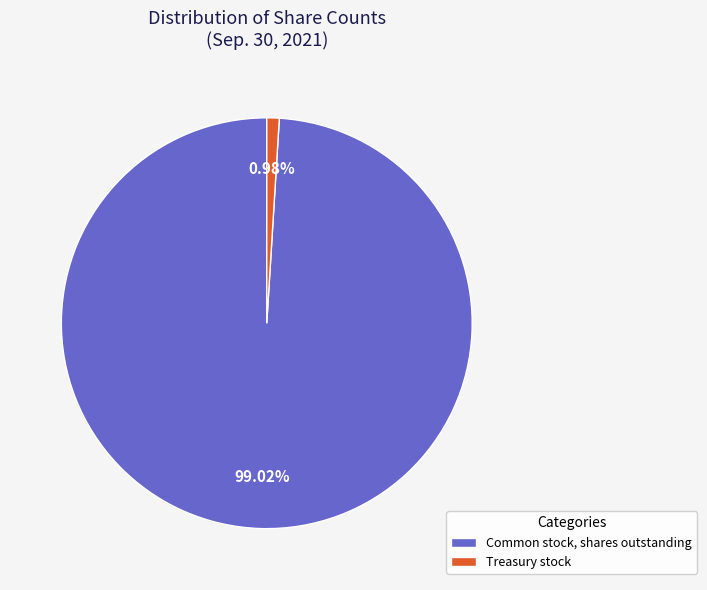

To the nearest percent, what is the average slice percentage?

50%